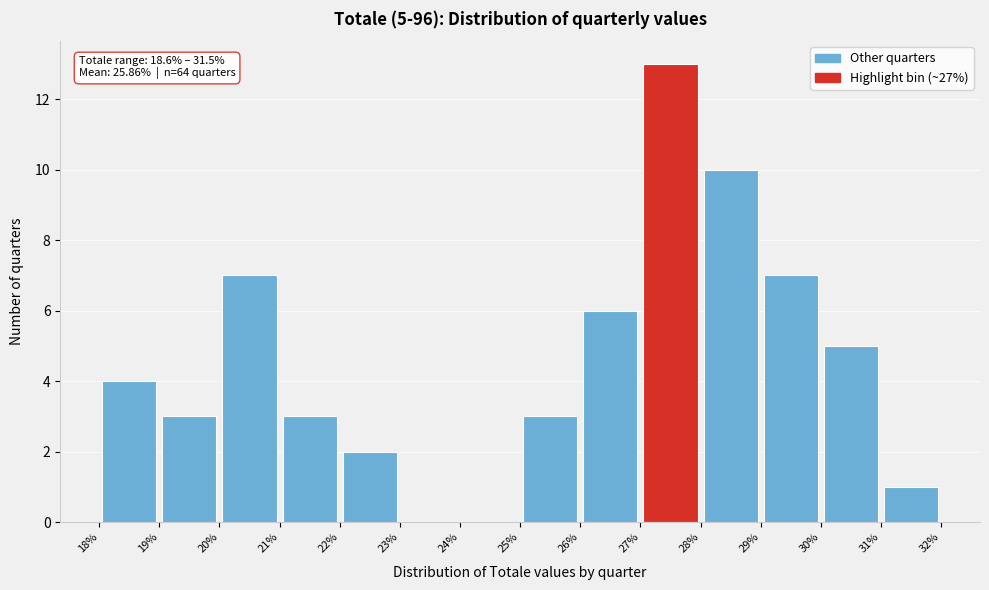

Over which range of the x-axis is the bar tallest?

27% to 28%